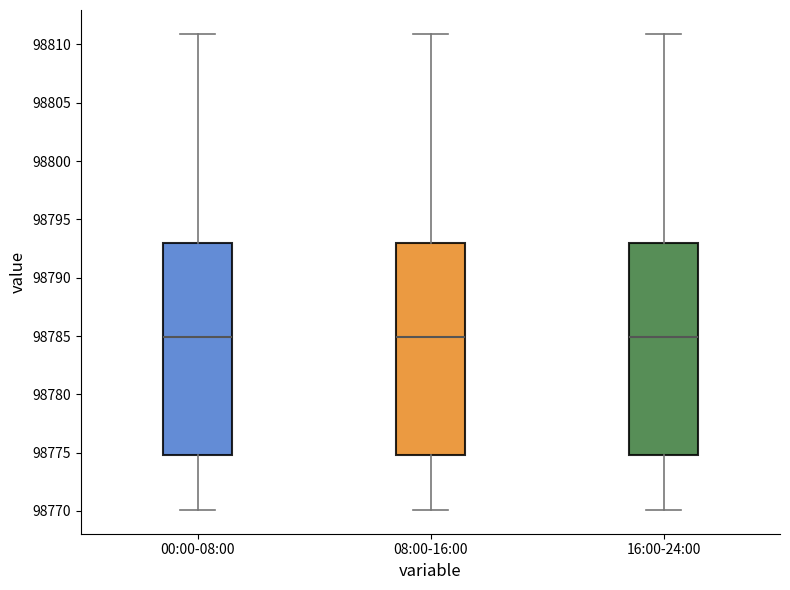

Reading left to right, read every box against the y-axis: the position of its median line, the range the box covers, and the ends of its whiskers. The values are not printed on the chart, so give them approximately, as read against the axis.

00:00-08:00: median 98785, box 98775 to 98793, whiskers 98770 to 98811
08:00-16:00: median 98785, box 98775 to 98793, whiskers 98770 to 98811
16:00-24:00: median 98785, box 98775 to 98793, whiskers 98770 to 98811